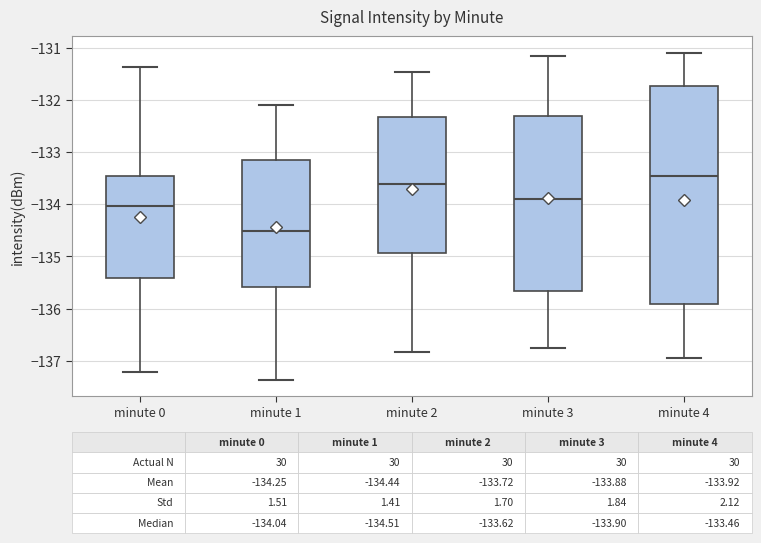

Comparing the boxes themselves (not the whiskers), which one is the tallest?

minute 4